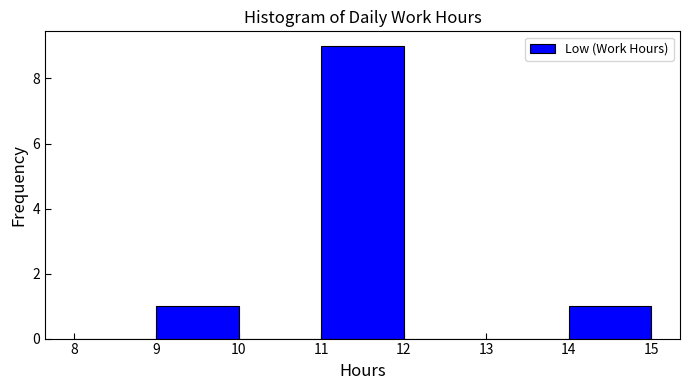

What is the height of the bar covering 14 to 15 on the x-axis? The values are not printed on the chart, so give them approximately, as read against the axis.

1